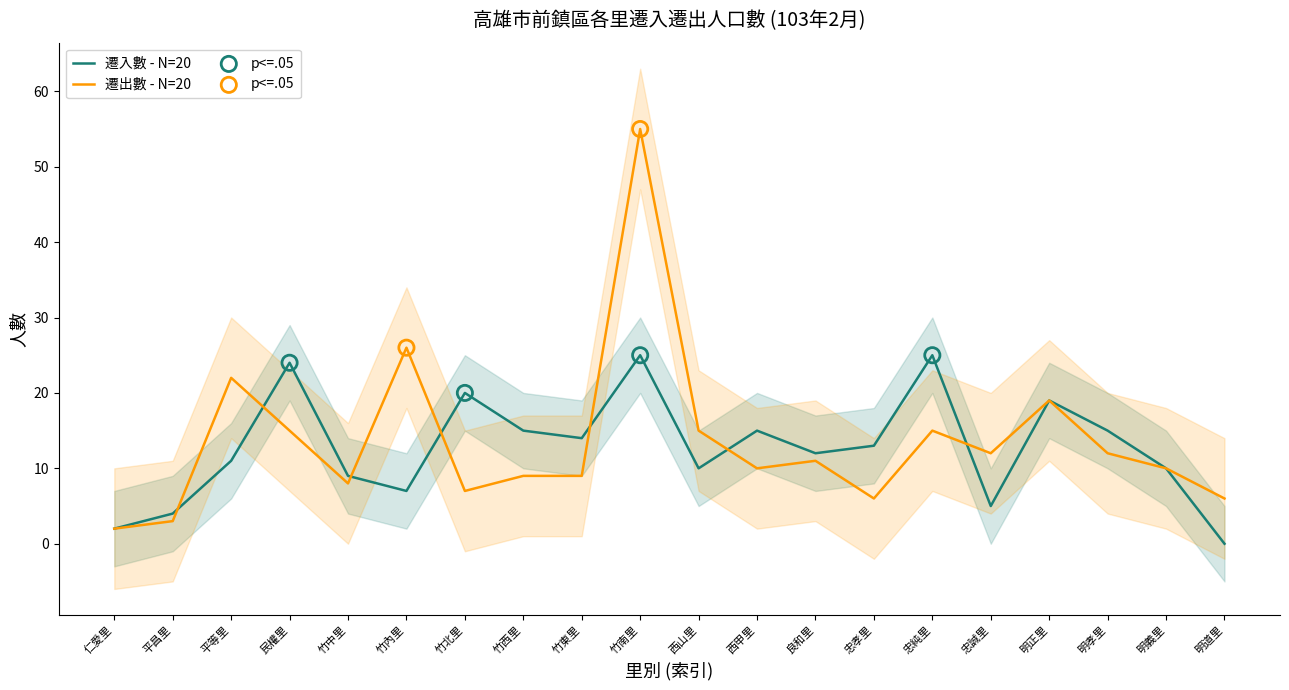

What are all the series names shown in the legend?

遷入數 - N=20, 遷出數 - N=20